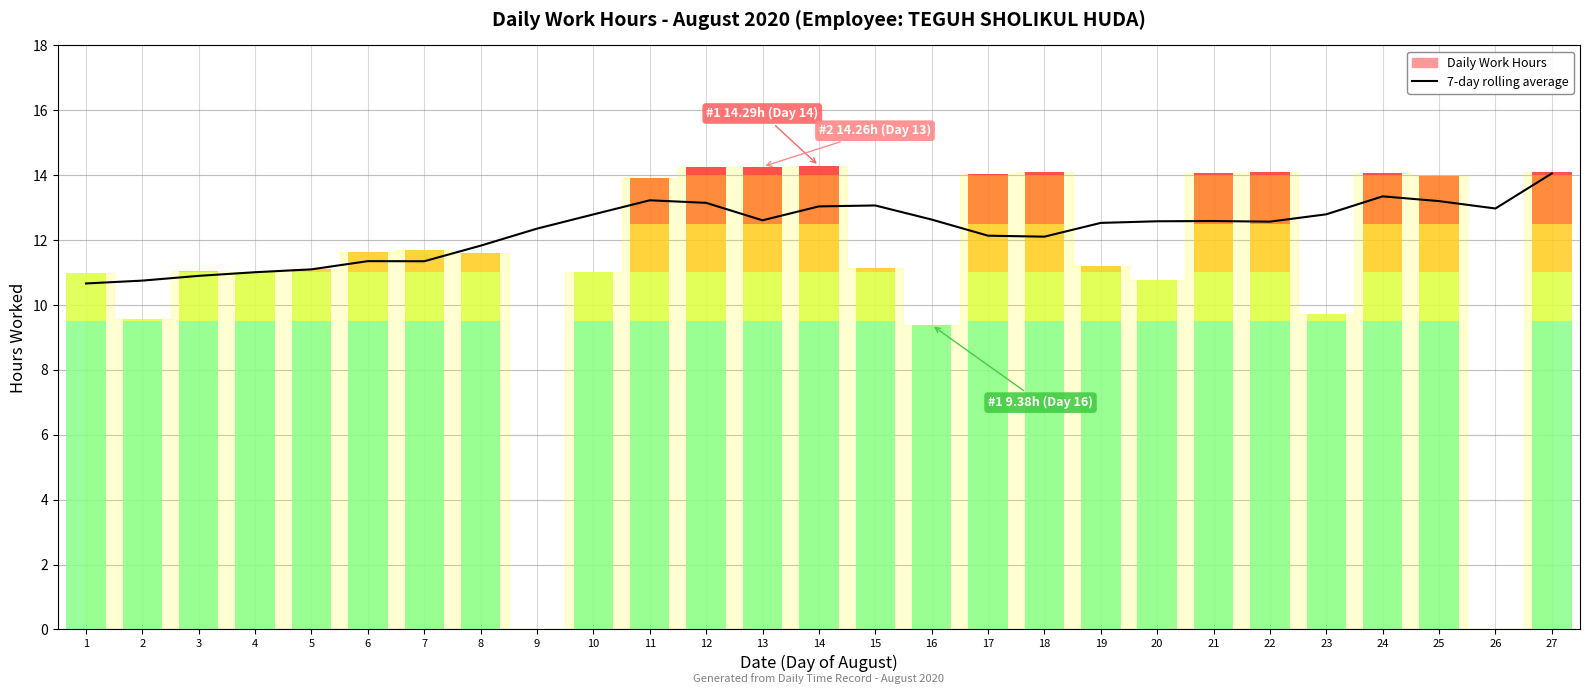

Between 18 and 17, which is larger?

17